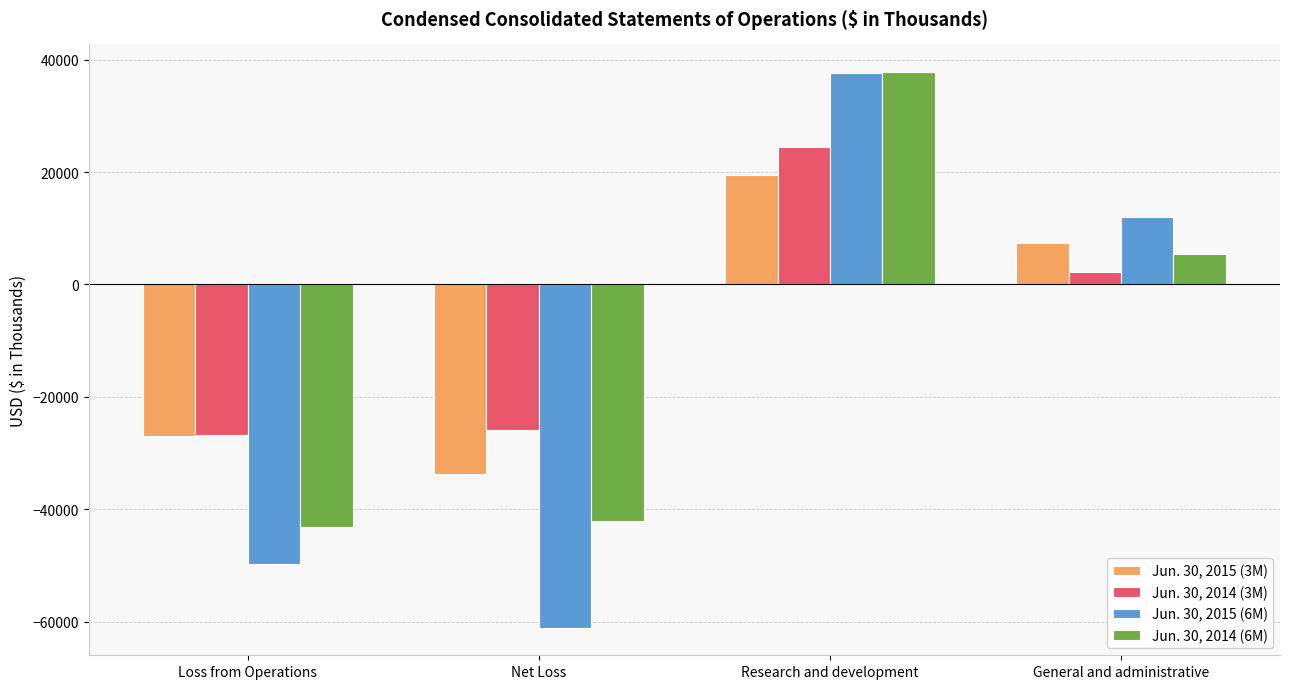

Which series has the widest spread of values?

Jun. 30, 2015 (6M)